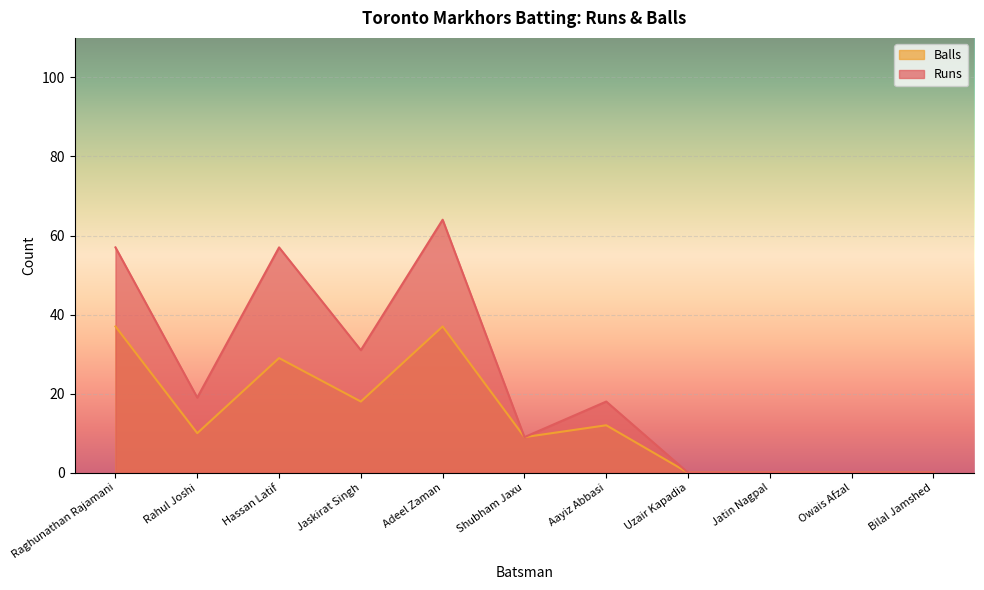

The value of Runs at Shubham Jaxu is 9. True or false?

True